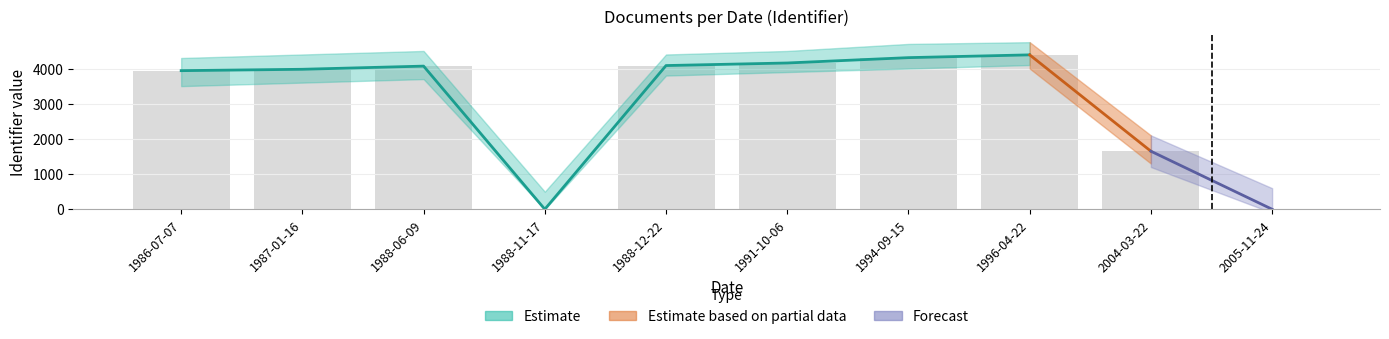

Which category has the lowest value across all series?

1988-11-17